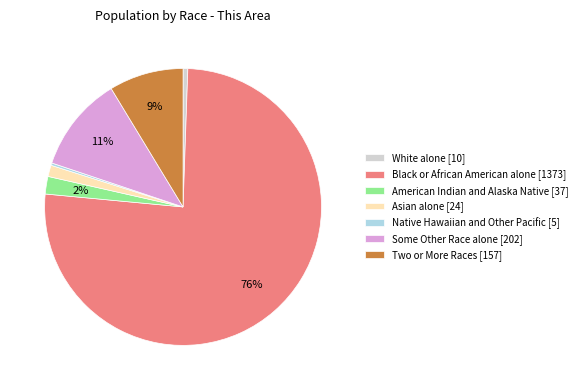

Which category has the biggest portion of the pie?

Black or African American alone [1373]